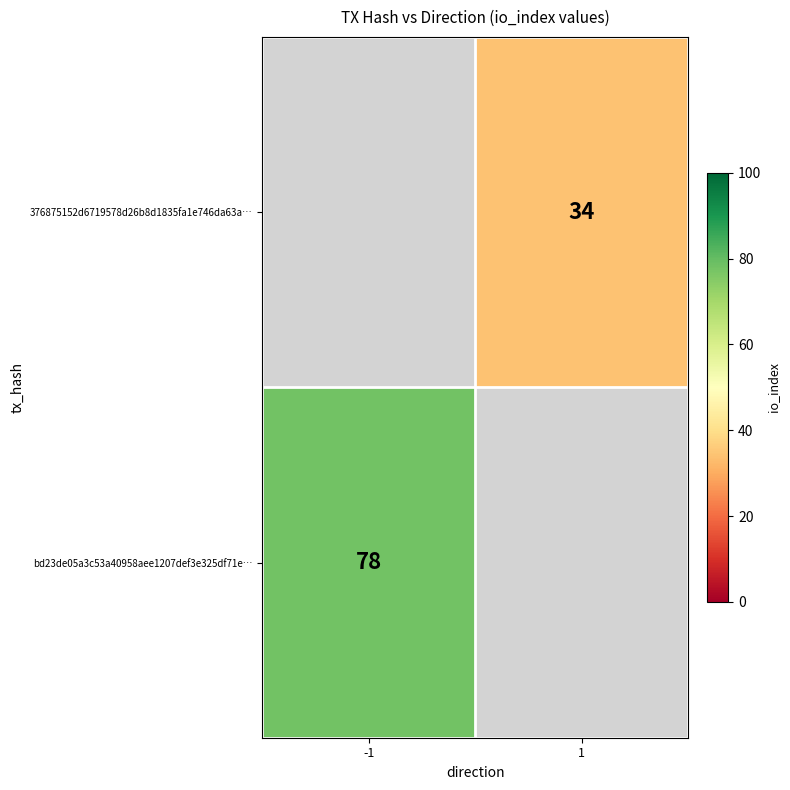

Is it true that bd23de05a3c53a40958aee1207def3e325df71e… equals 32 at -1?

False